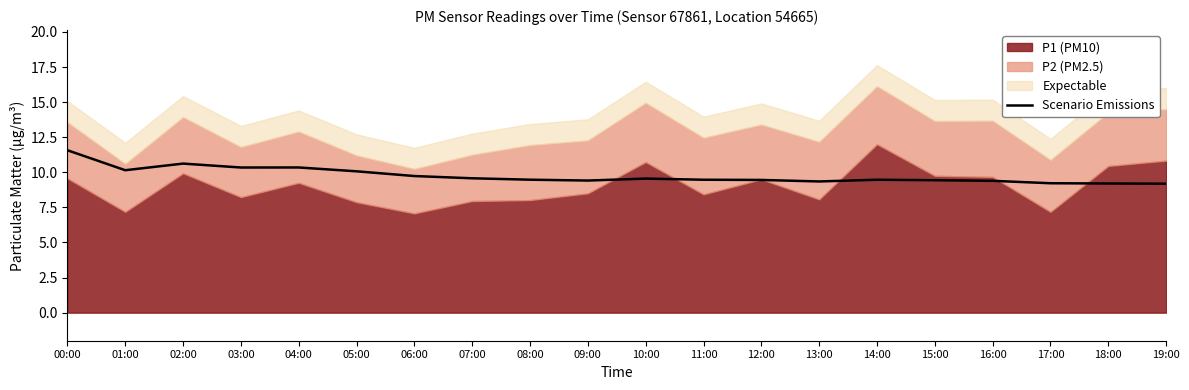

What is the value of the 16th point from the left?

9.4